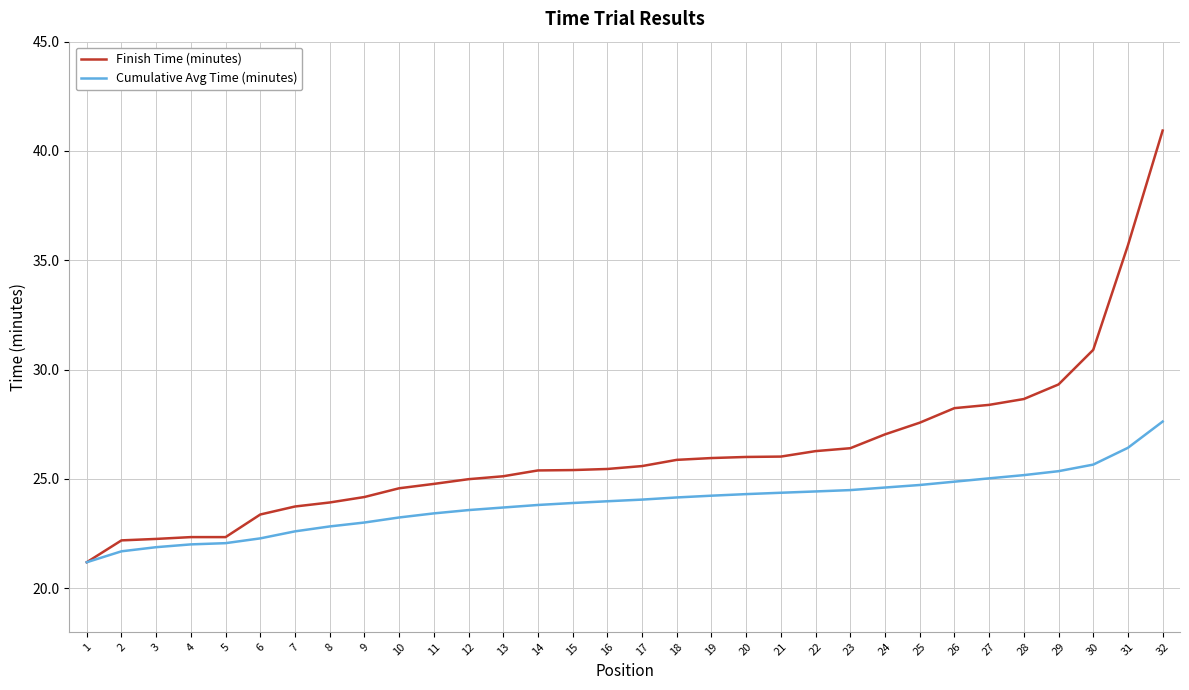

At how many categories does at least one series exceed 30?

3